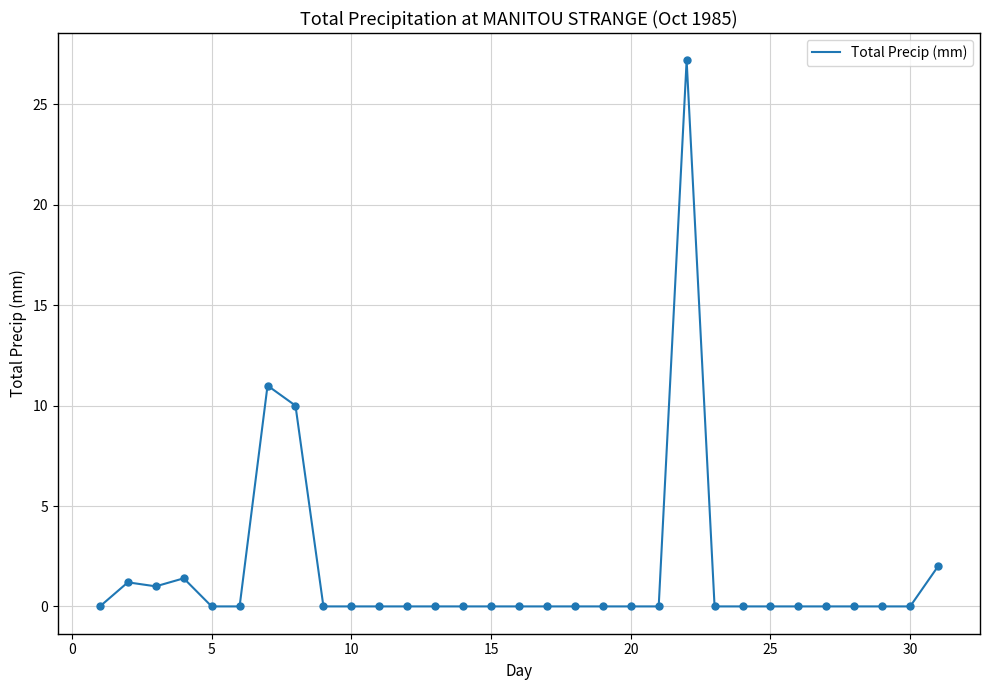

What is the maximum value shown in the chart?

27.2